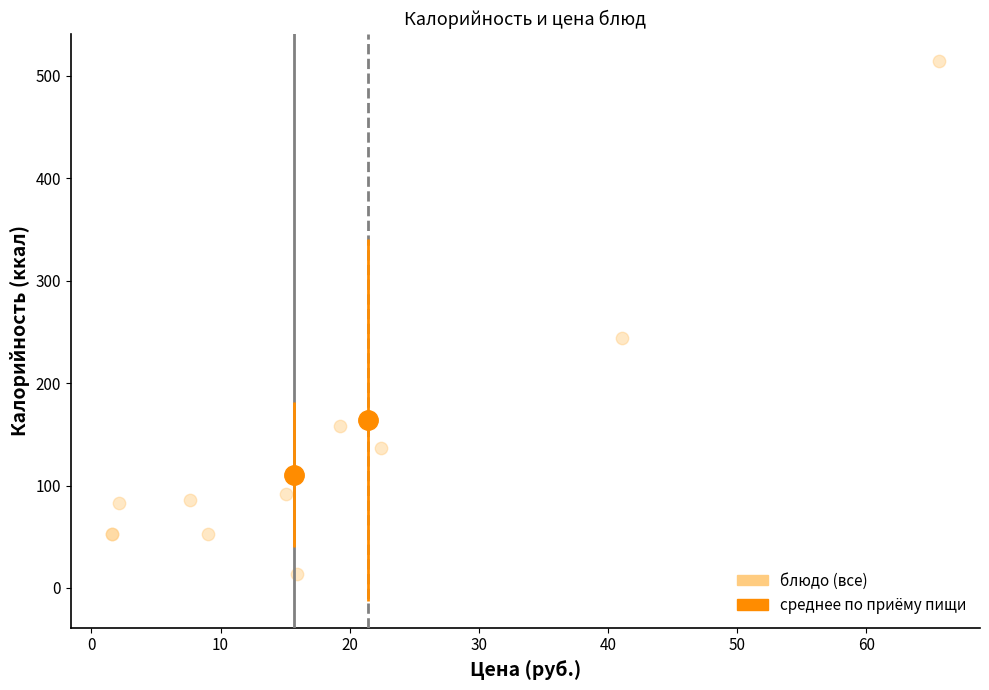

What Y value in the scatter plot is closest to 264?

244